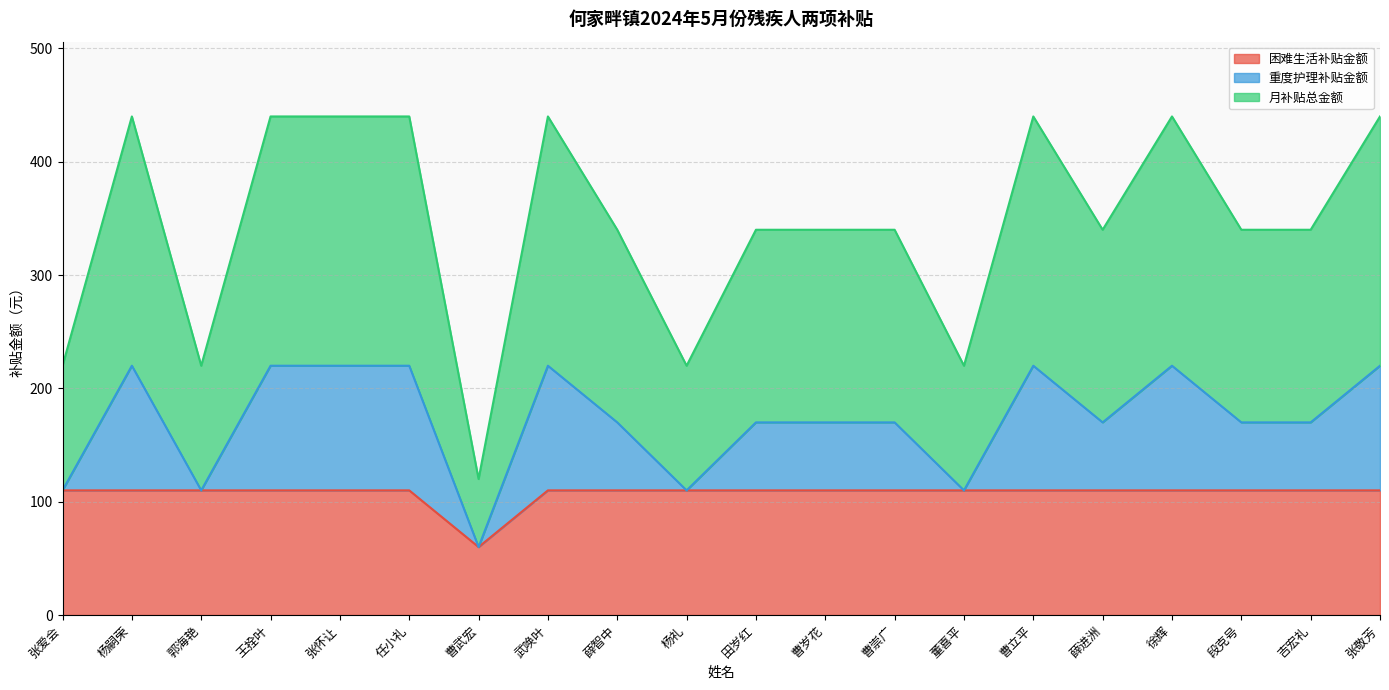

What is the maximum value for 困难生活补贴金额?

110